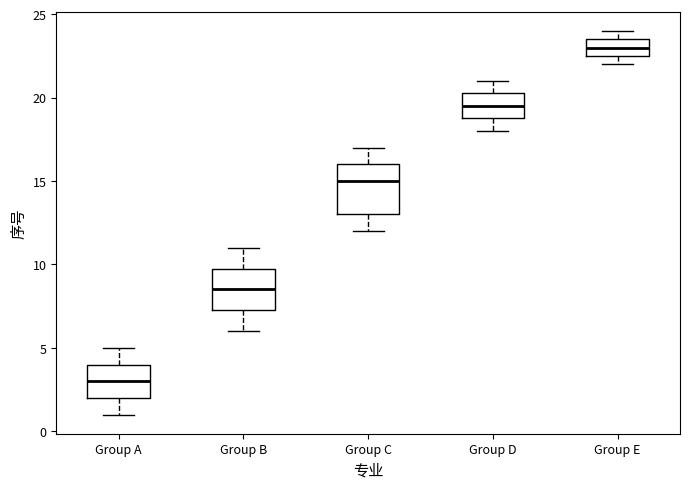

Reading left to right, read every box against the y-axis: the position of its median line, the range the box covers, and the ends of its whiskers. The values are not printed on the chart, so give them approximately, as read against the axis.

Group A: median 3.0, box 2.0 to 4.0, whiskers 1.0 to 5.0
Group B: median 8.5, box 7.5 to 10.0, whiskers 6.0 to 11.0
Group C: median 15.0, box 13.0 to 16.0, whiskers 12.0 to 17.0
Group D: median 19.5, box 19.0 to 20.5, whiskers 18.0 to 21.0
Group E: median 23.0, box 22.5 to 23.5, whiskers 22.0 to 24.0